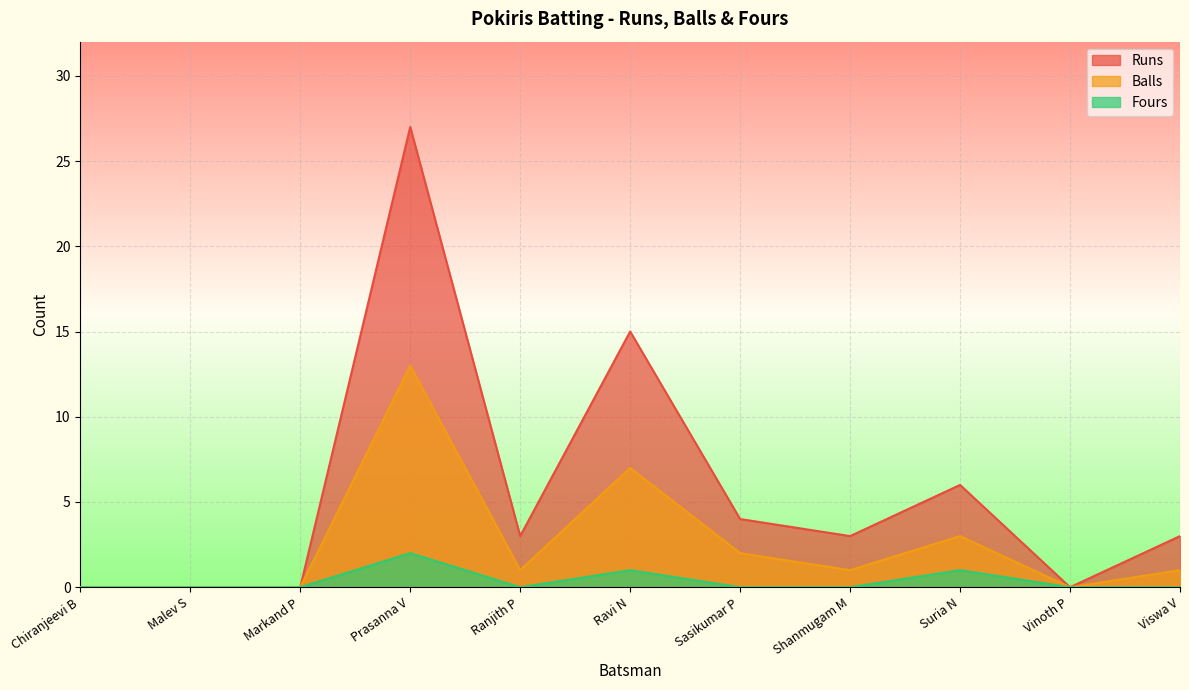

At which category is the sum across all series the highest?

Prasanna V